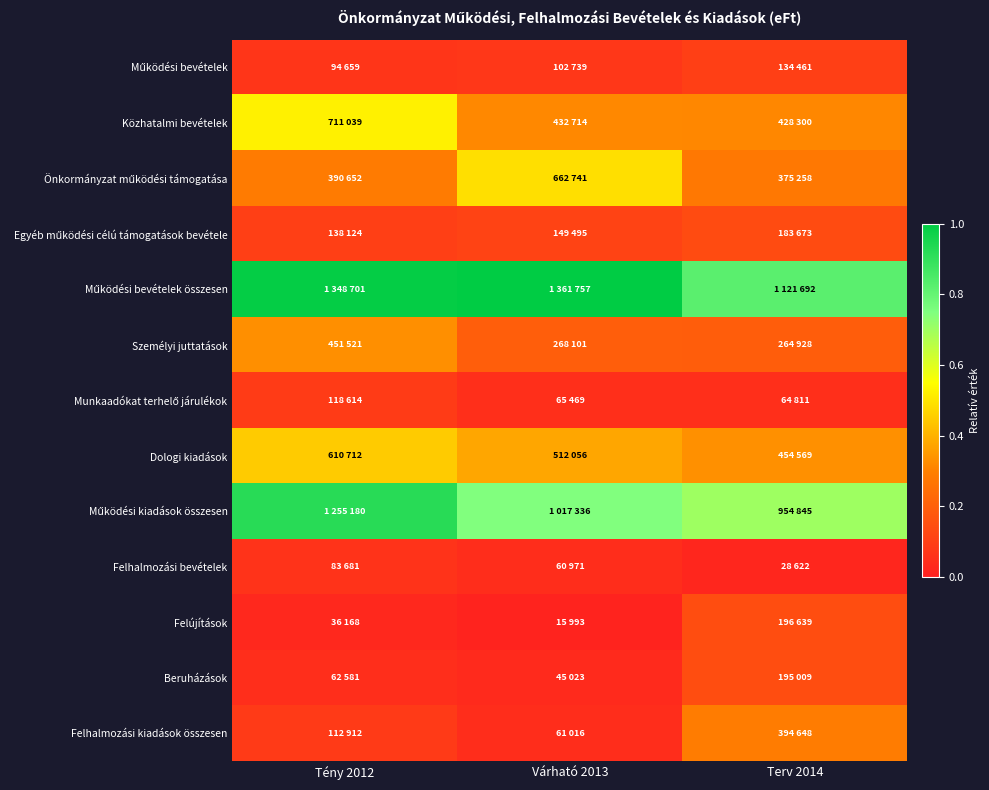

How many data points does each series have?

3